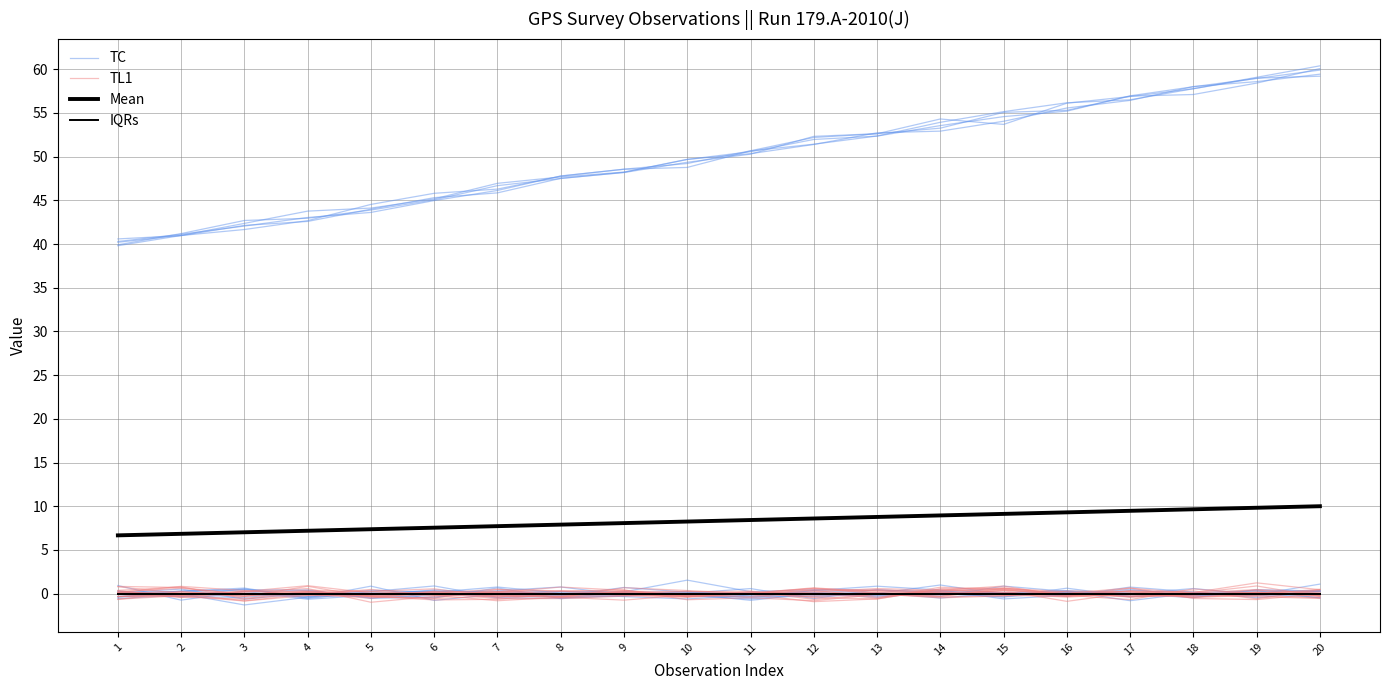

Reading left to right, list all the values displayed in this chart.

TC: 40.2	41.0	42.4	43.8	44.1	45.2	46.9	47.7	48.2	49.7	50.3	51.4	52.7	52.9	54.0	55.6	56.4	58.0	58.6	59.4
TL1: -0.3	-0.2	0.3	0.2	-0.0	0.0	0.5	-0.2	0.2	-0.1	-0.1	0.4	0.3	0.3	0.5	0.0	0.3	-0.1	0.1	-0.1
Mean: 6.7	6.8	7.0	7.2	7.4	7.5	7.7	7.9	8.1	8.2	8.4	8.6	8.8	8.9	9.1	9.3	9.5	9.6	9.8	10.0
IQRs: 0.0	0.0	0.0	0.0	0.0	0.0	0.0	0.0	0.0	0.0	0.0	0.0	0.0	0.0	0.0	0.0	0.0	0.0	0.0	0.0